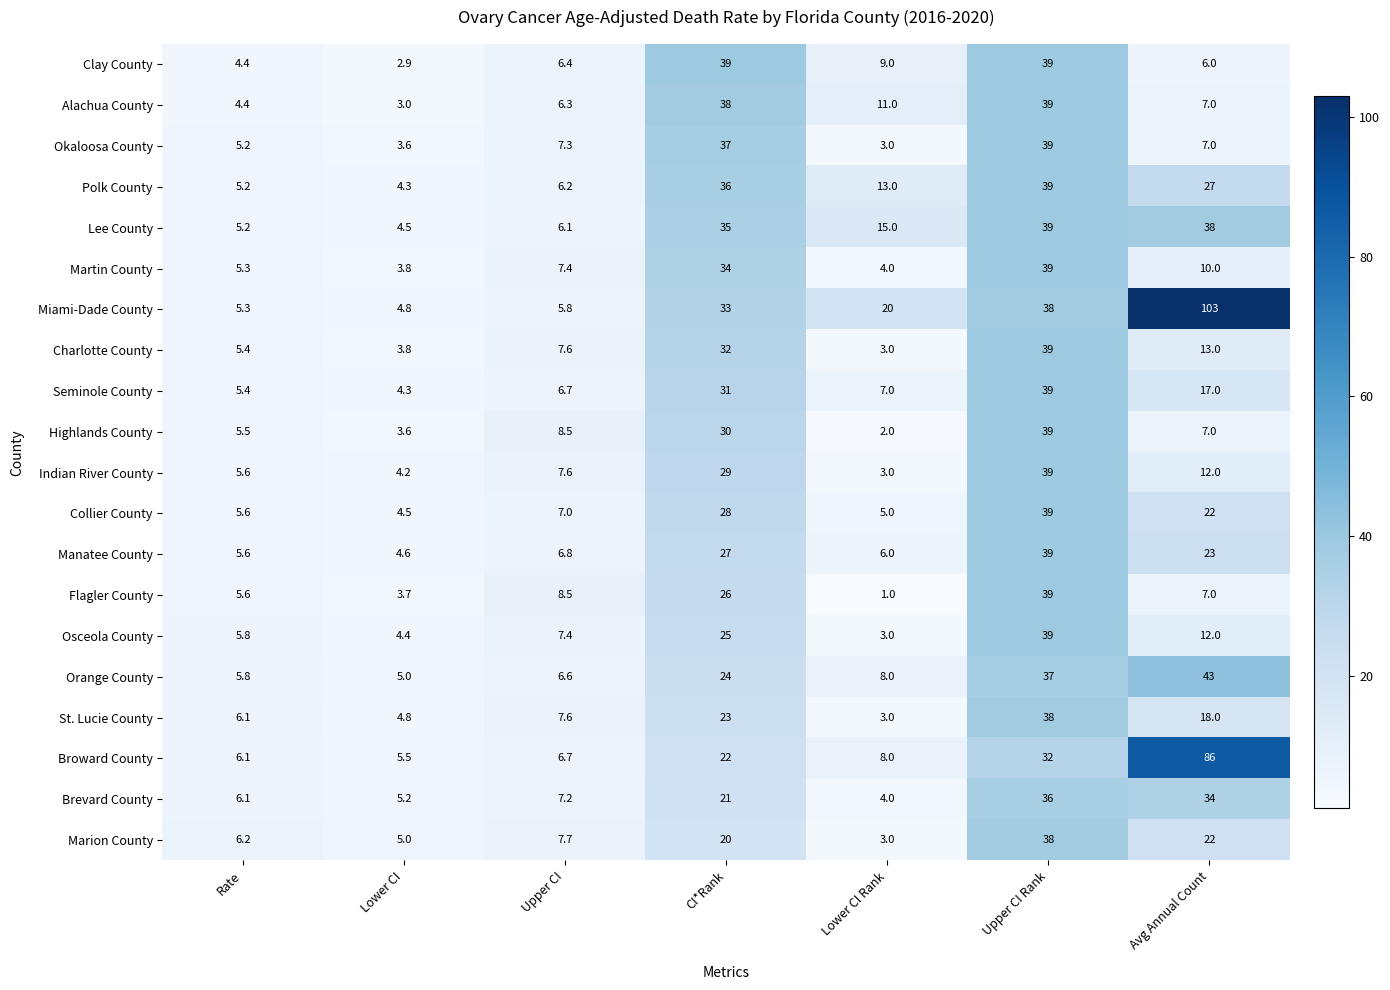

What is the sum of all Brevard County values?

113.5